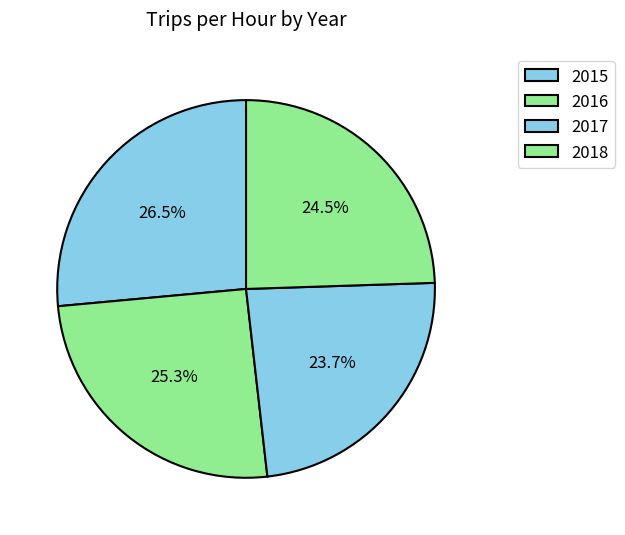

Is 2015 the majority of the pie?

No